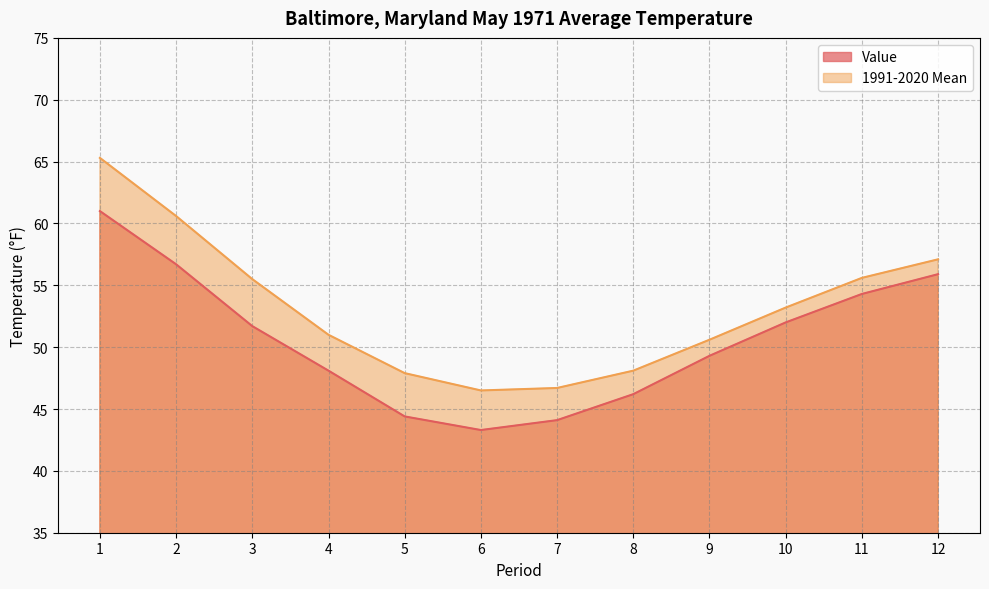

In 1991-2020 Mean, how many points are lower than both neighbors (excluding endpoints)?

1